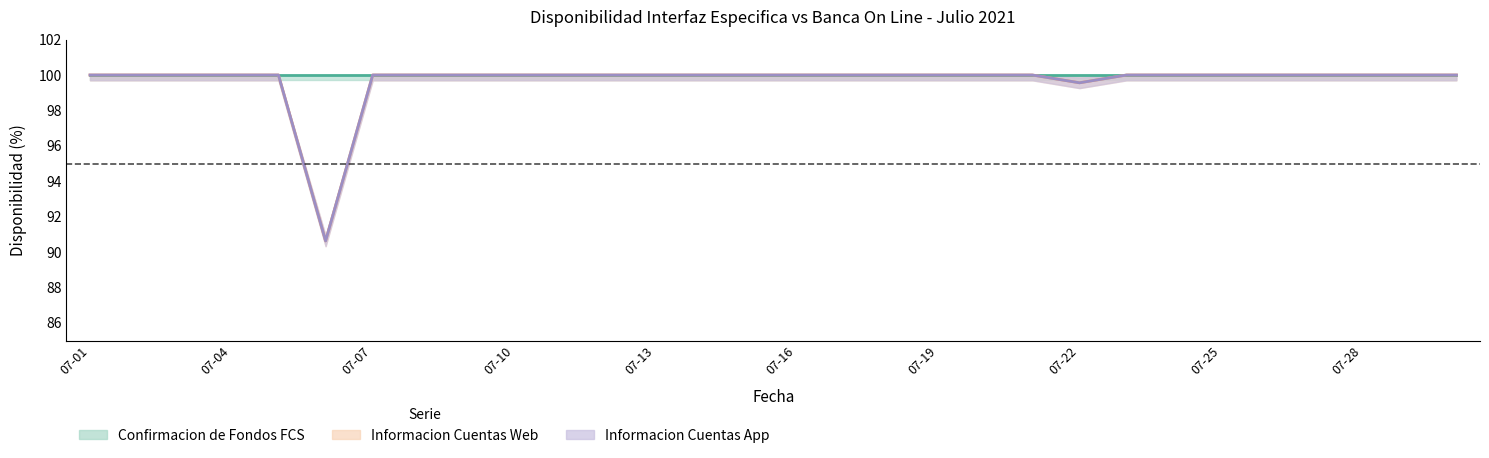

Does the chart have visible grid lines?

No